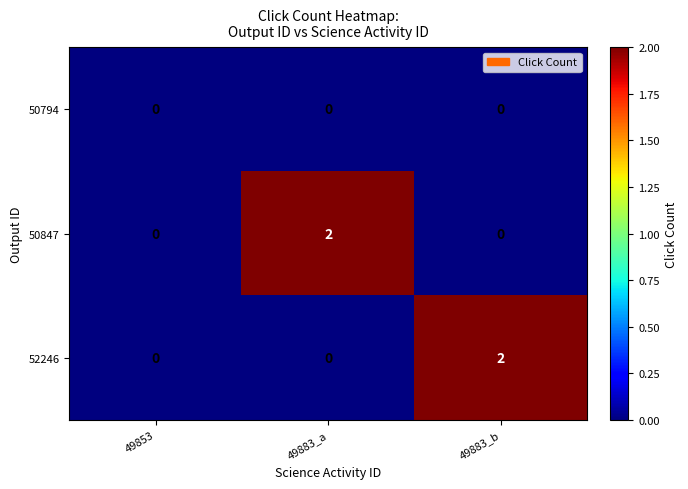

Which category has the highest value in the 50847 series?

49883_a